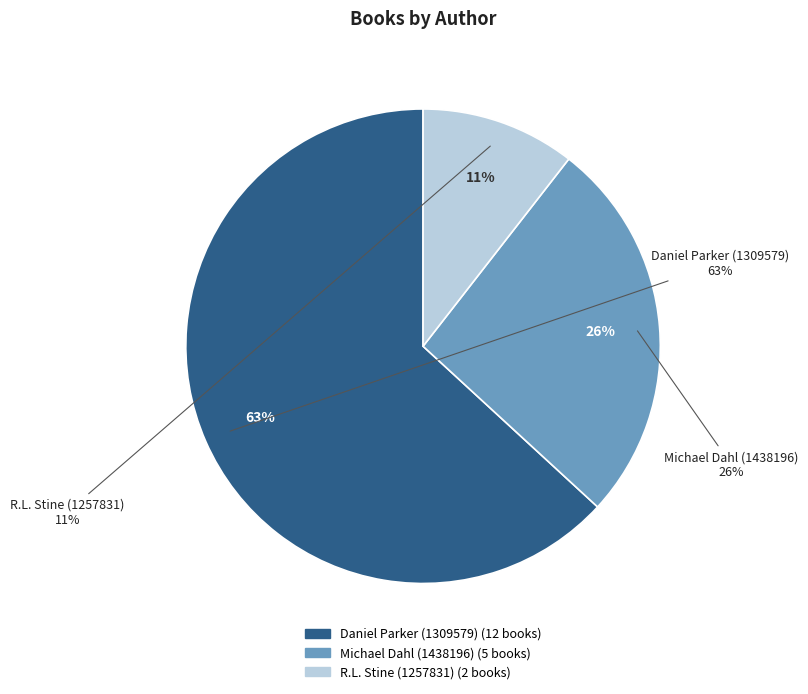

What is the majority slice?

Daniel Parker (1309579)